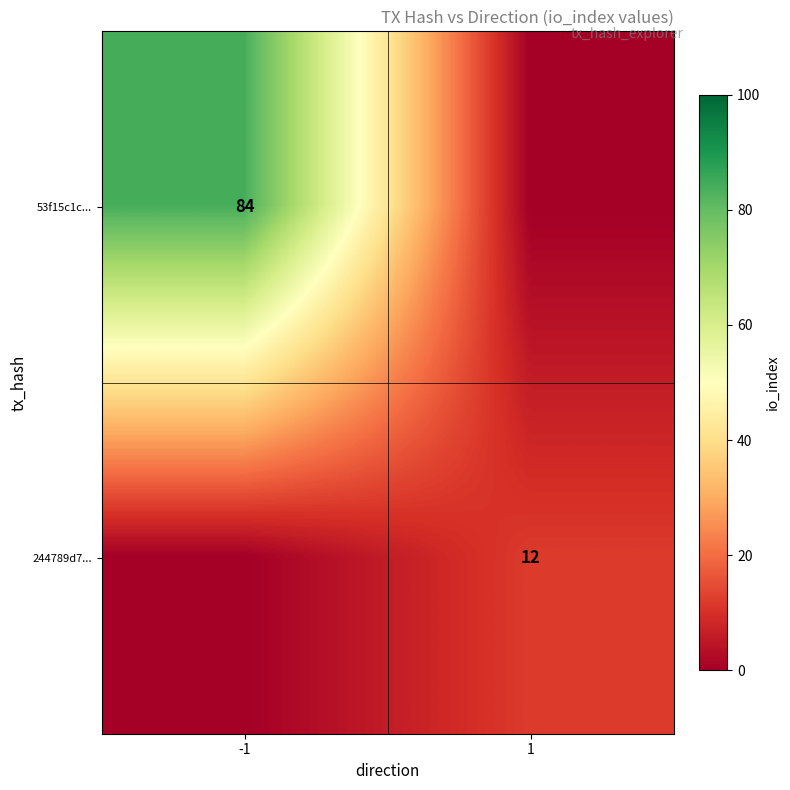

Is the value of 53f15c1c... at -1 greater than the value of 244789d7... at 1?

Yes